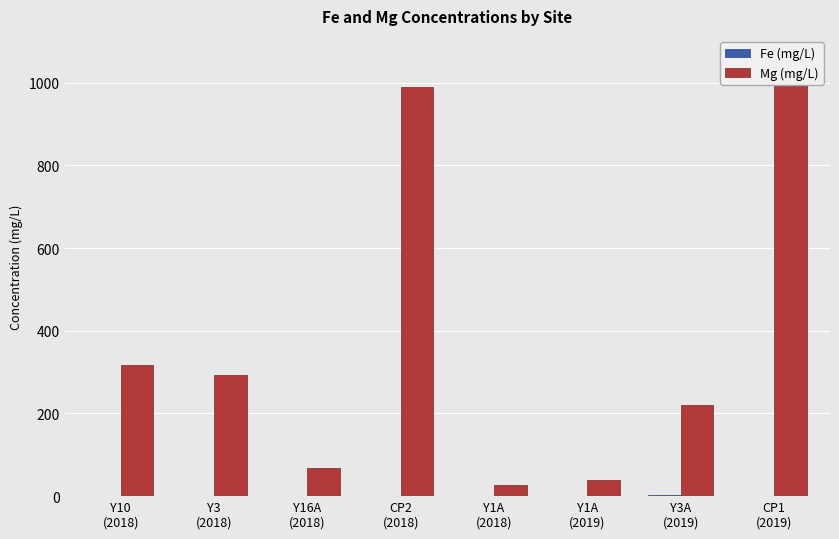

What is the value of the Mg (mg/L) bar at the 5th from the left?

26.7